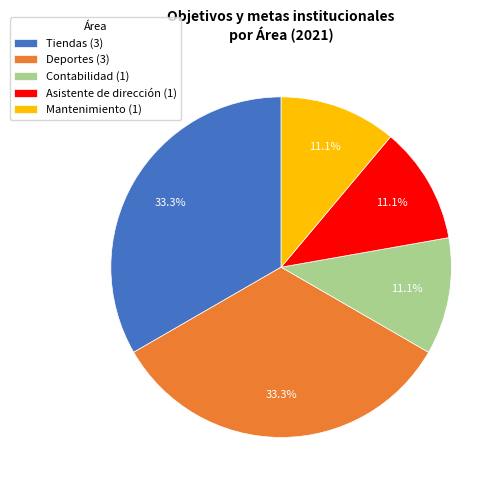

Combined, do Contabilidad (1) and Tiendas (3) account for over 50%?

No